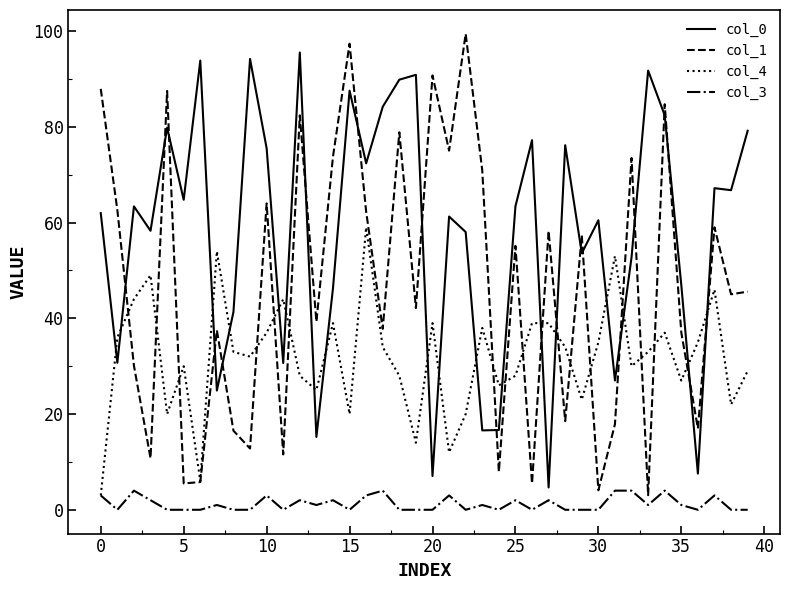

What is the highest value of the col_4 series?

59.0